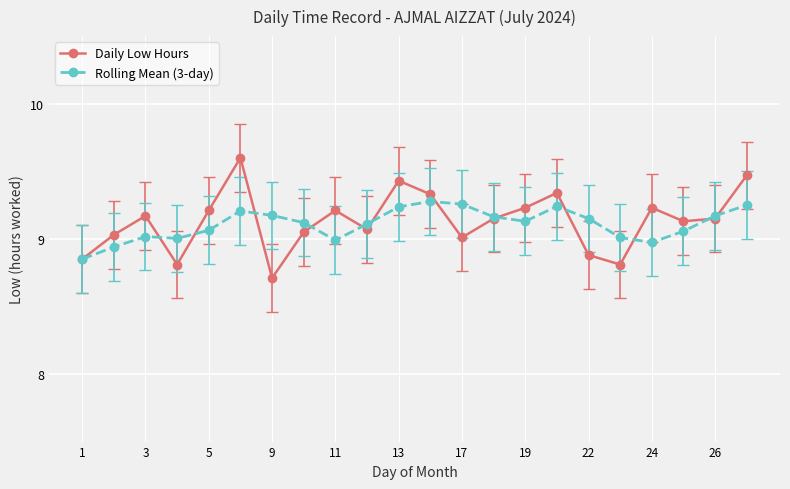

How many interior local valleys does the Daily Low Hours series have?

6